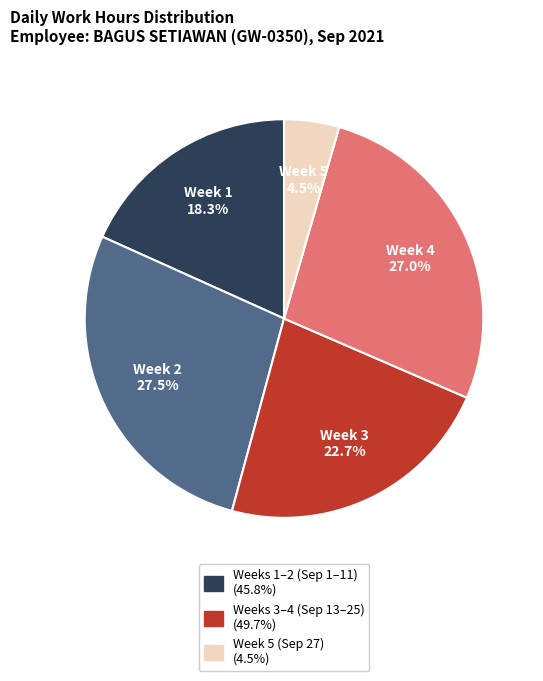

Is there any slice that represents more than half of the pie?

No